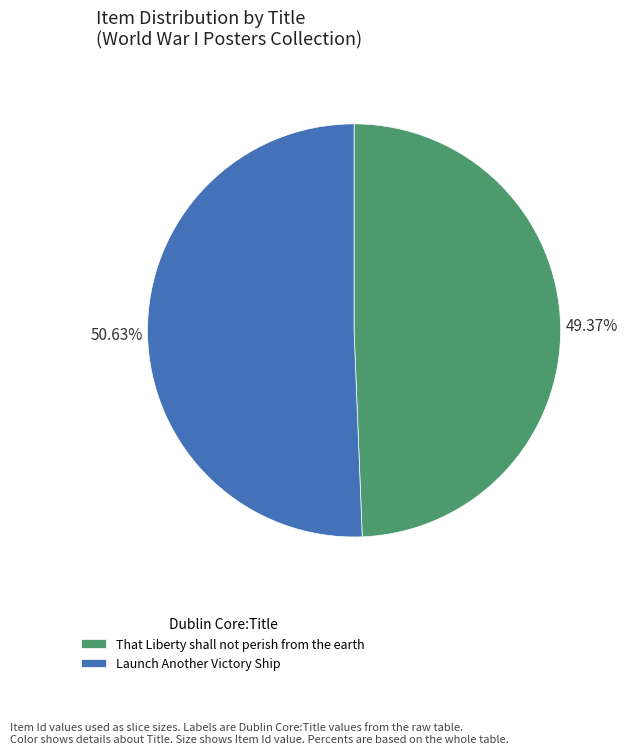

What is the ratio of the value at That Liberty shall not perish from the earth to the value at Launch Another Victory Ship?

1.0